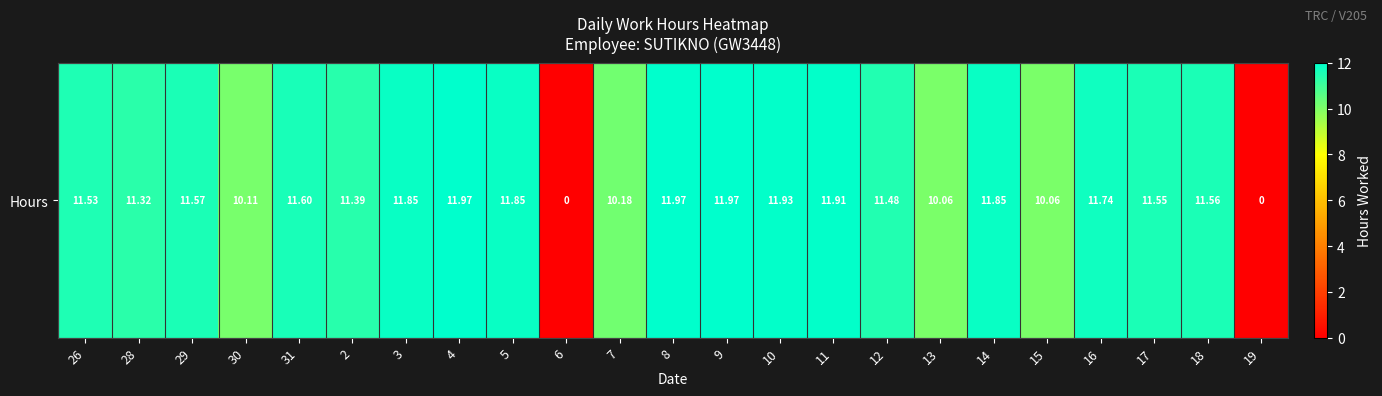

The value at 5 is 18.9. True or false?

False